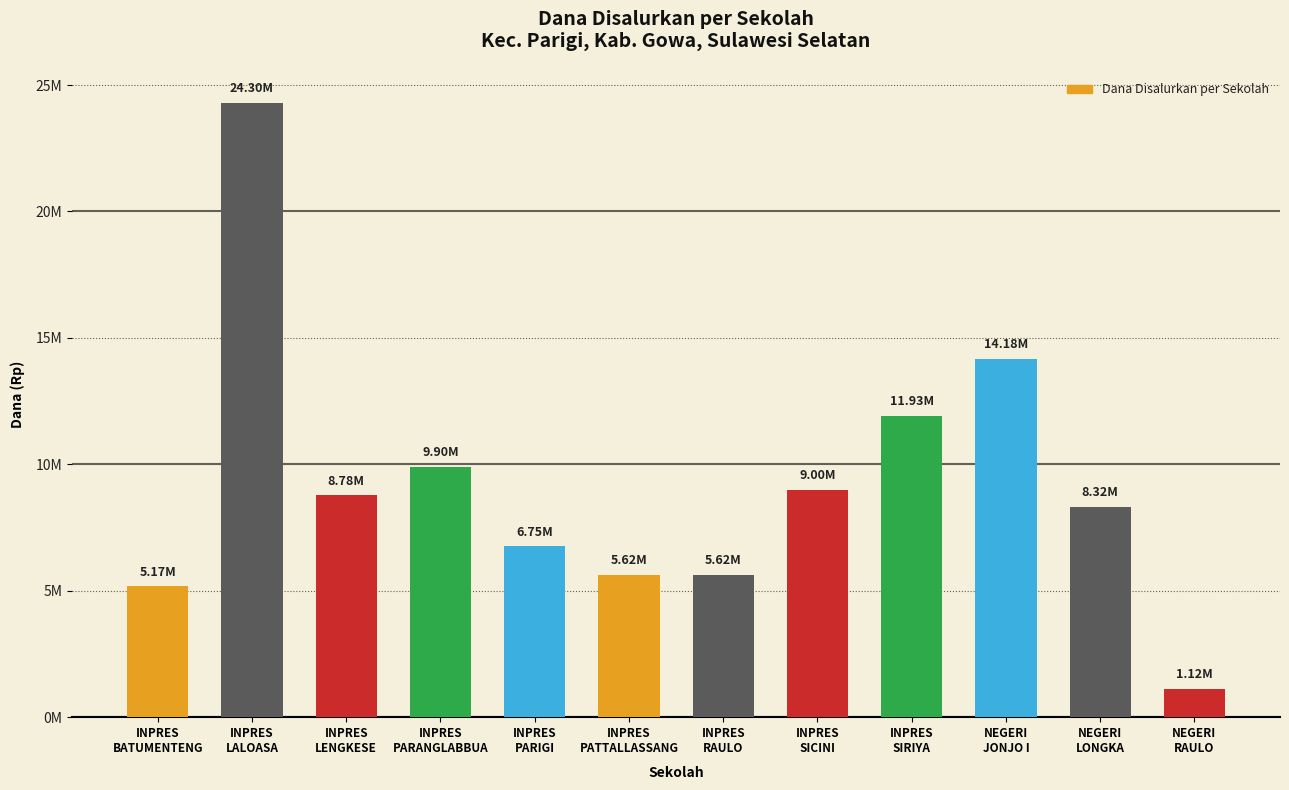

Are the bars horizontal?

No